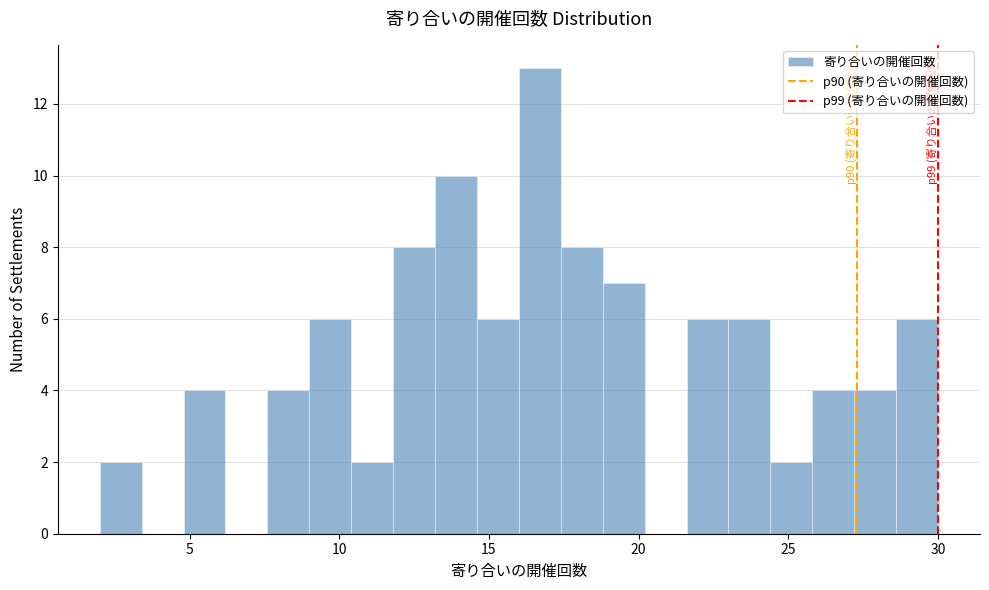

Around what value on the x-axis is the tallest bar? Give the approximate position of its centre, as read against the axis.

16.5